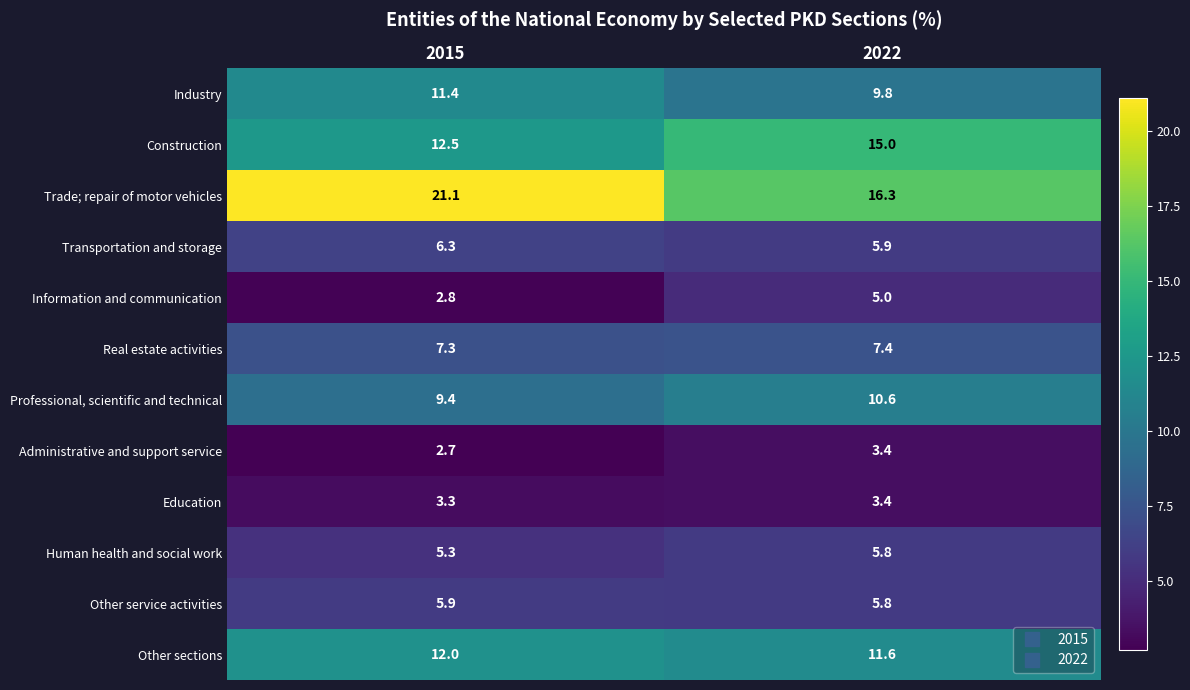

What is the smallest value displayed?

2.7